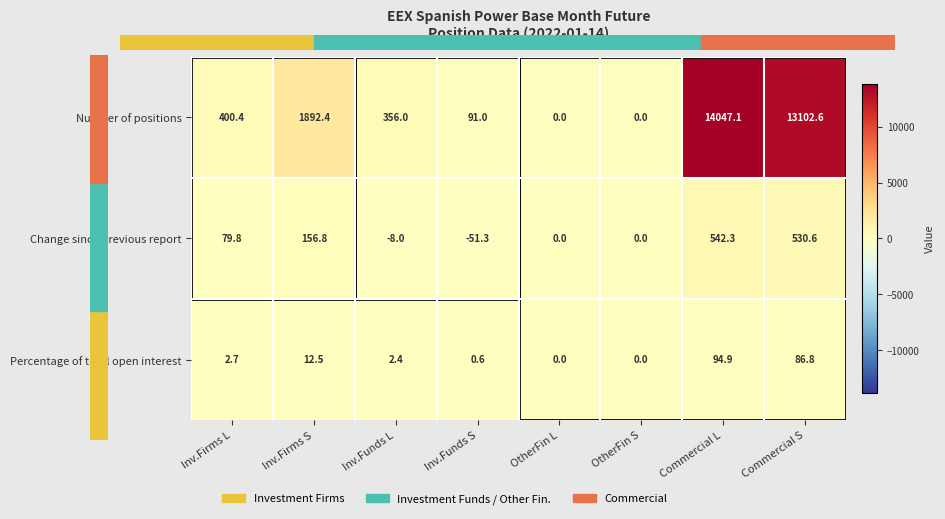

At how many categories does at least one series exceed 482?

3